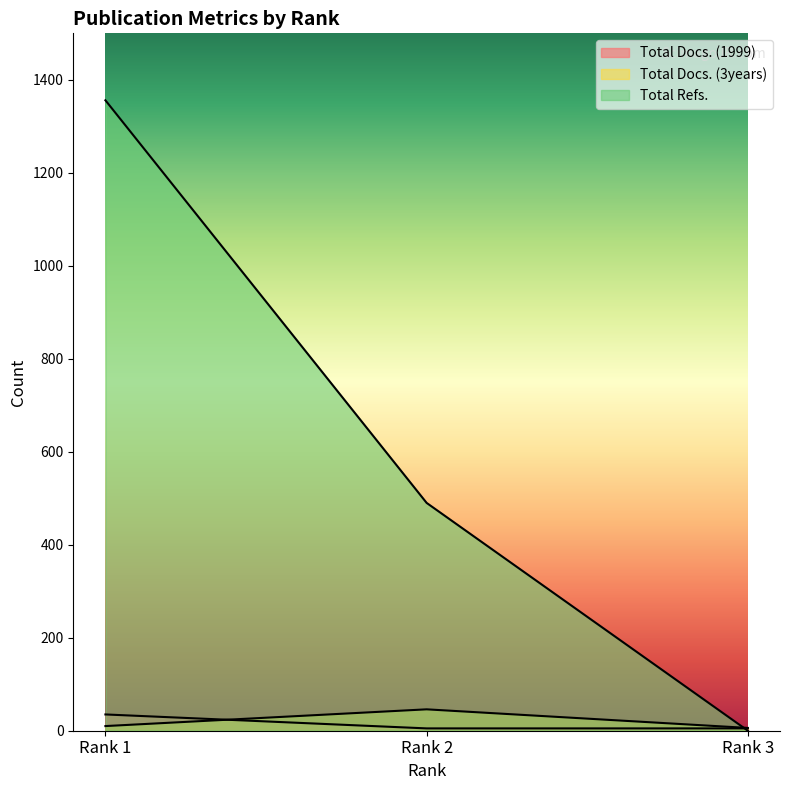

Reading right to left, extract all data points from this chart.

Total Docs. (1999): Rank 3=5	Rank 2=5	Rank 1=35
Total Docs. (3years): Rank 3=6	Rank 2=46	Rank 1=10
Total Refs.: Rank 3=0	Rank 2=490	Rank 1=1356